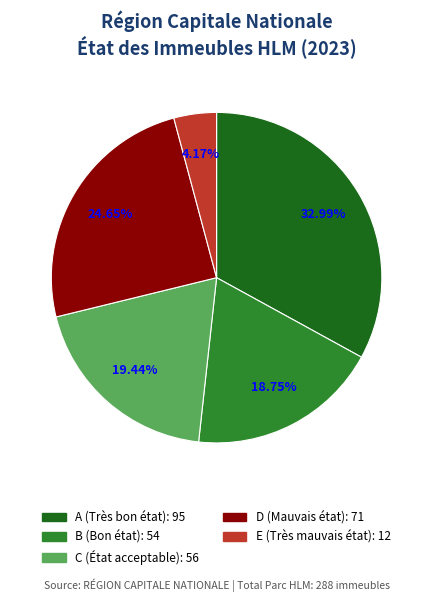

Is it true that D is 25% of the pie?

True